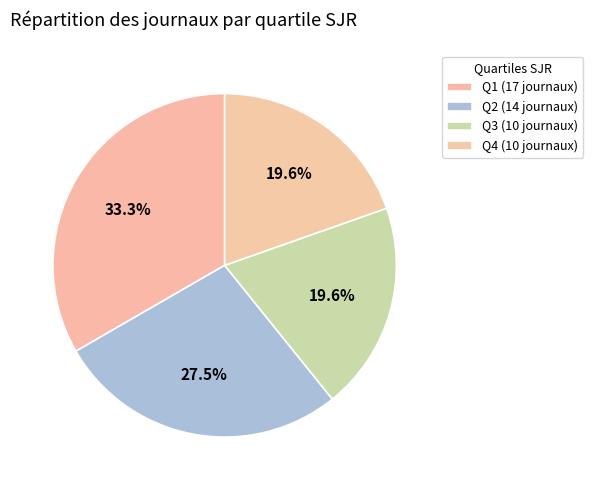

To the nearest percent, what is the difference between the largest and smallest slice percentages?

14%